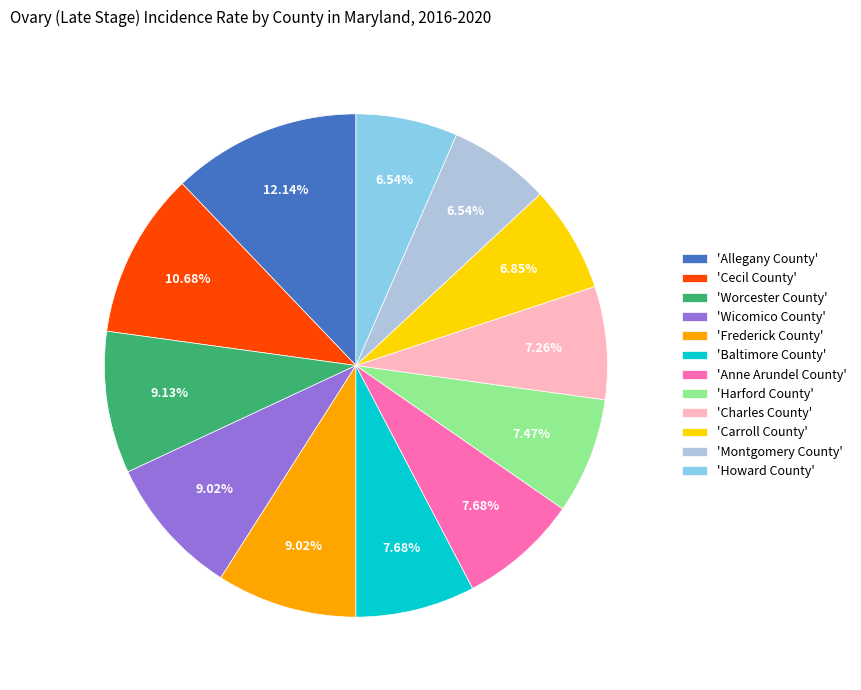

Is 'Montgomery County' the majority of the pie?

No